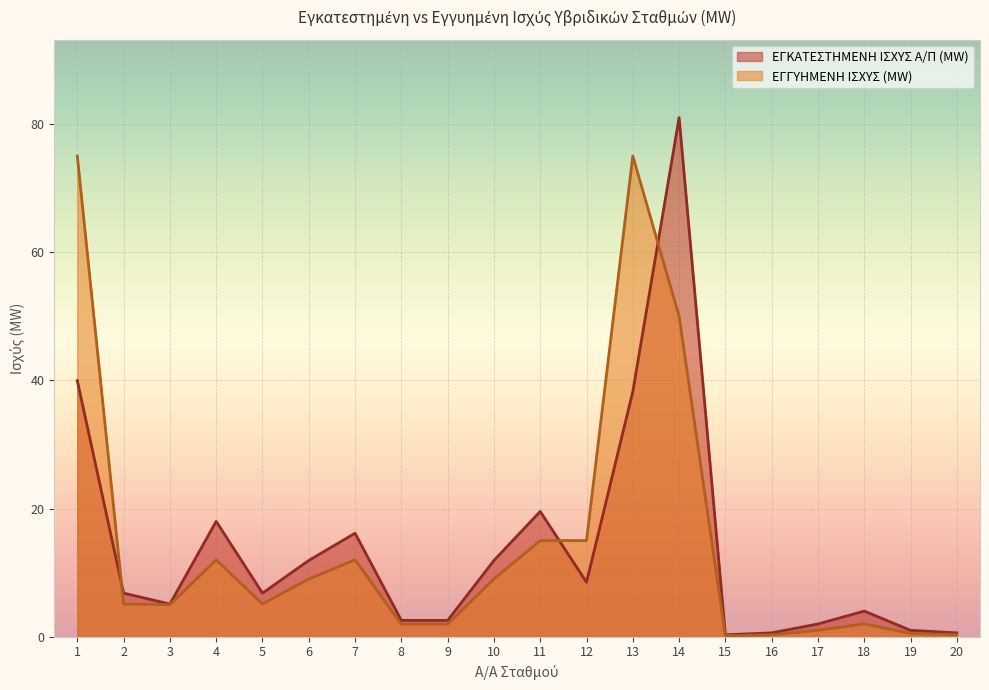

Is it true that ΕΓΚΑΤΕΣΤΗΜΕΝΗ ΙΣΧΥΣ Α/Π (MW) equals 0.6 at 16?

True